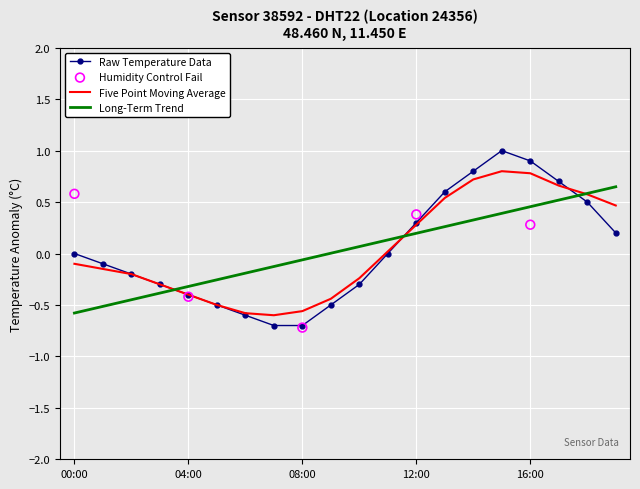

Which has a higher value, 16:00 or 12:00?

16:00